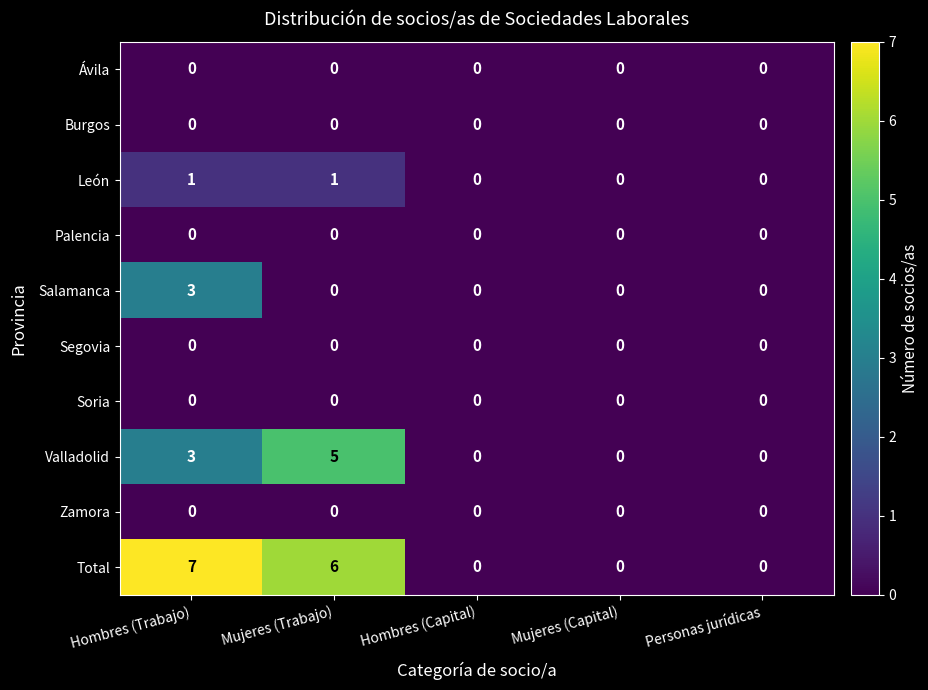

True or false: León has a value of 0 at Personas jurídicas.

True